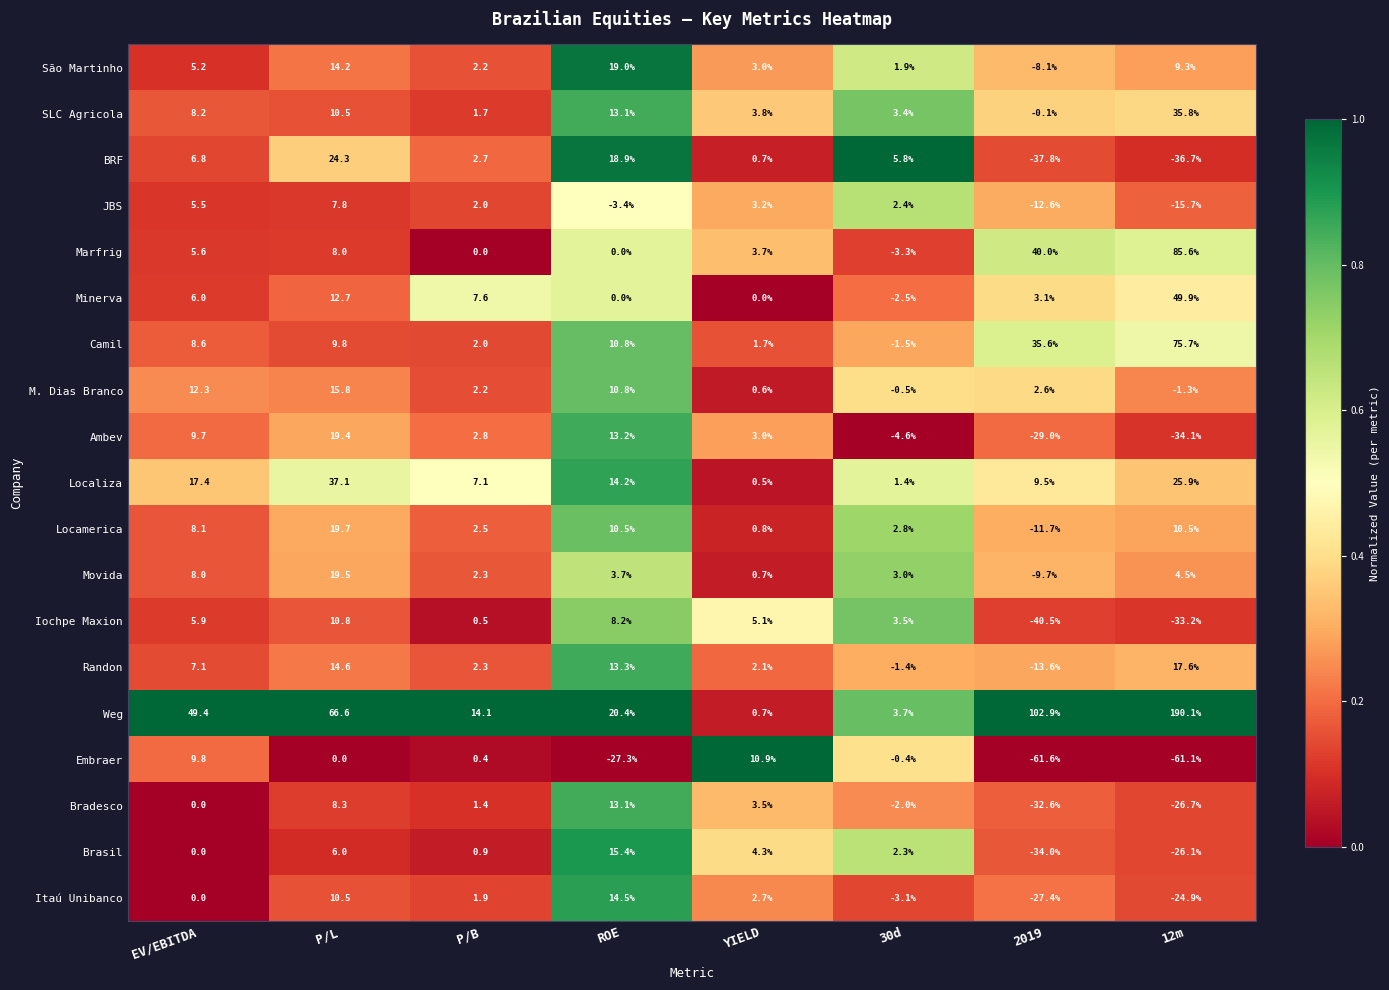

Count the number of categories in the chart.

8